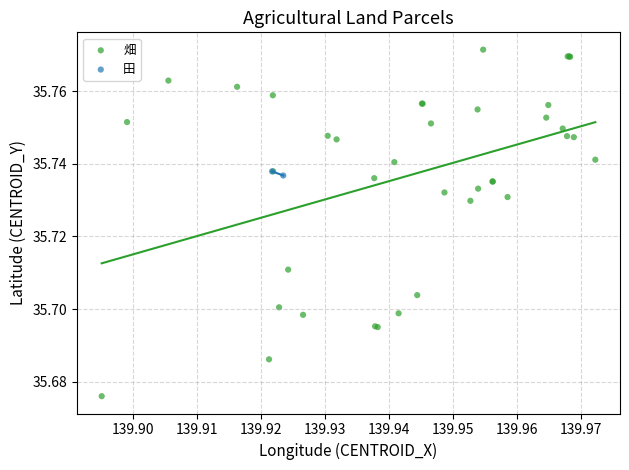

What are all the series names shown in the legend?

畑, 田